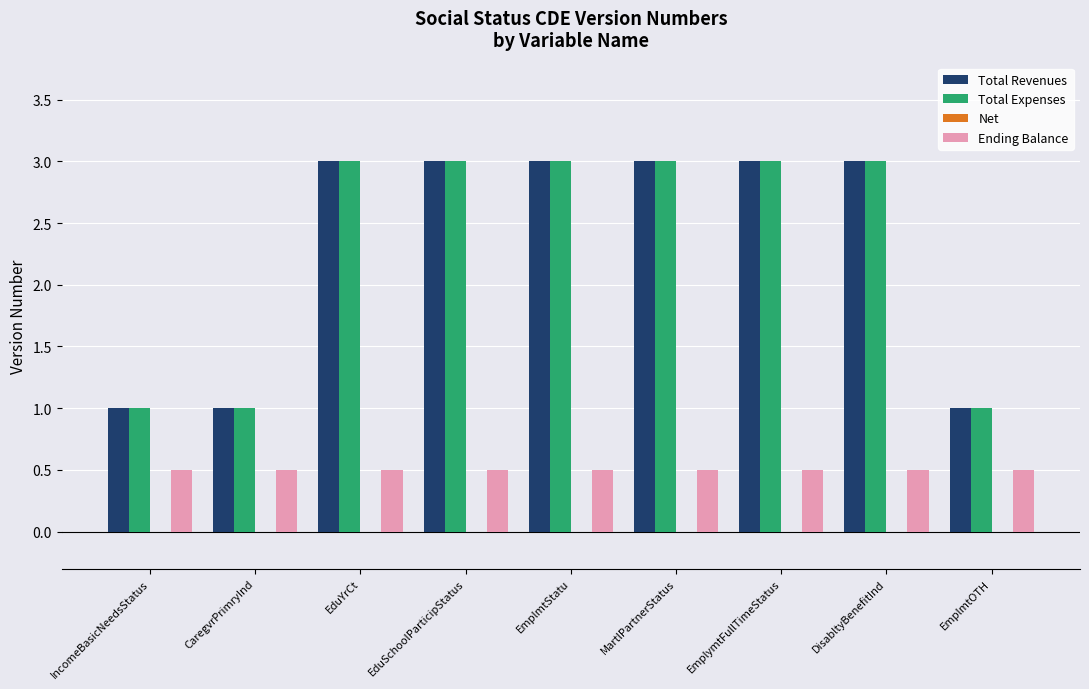

Reading right to left, extract all data points from this chart.

Total Revenues: 1.0	3.0	3.0	3.0	3.0	3.0	3.0	1.0	1.0
Total Expenses: 1.0	3.0	3.0	3.0	3.0	3.0	3.0	1.0	1.0
Ending Balance: 0.5	0.5	0.5	0.5	0.5	0.5	0.5	0.5	0.5